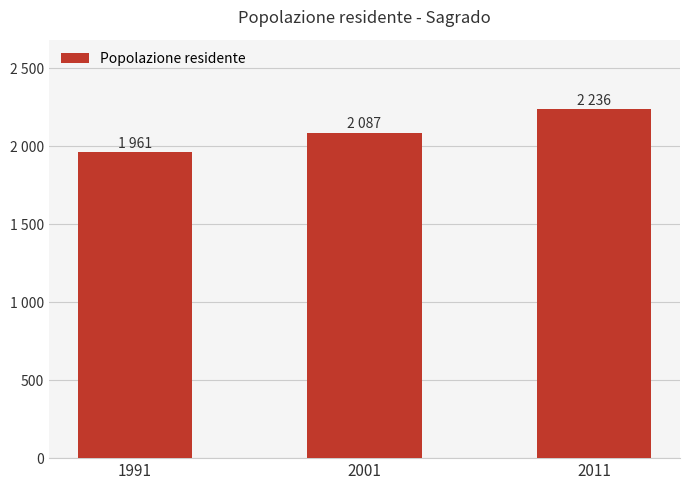

What is the difference between the maximum and minimum values?

275